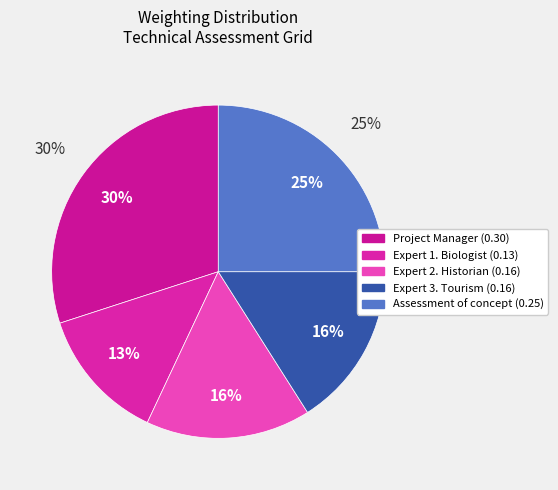

To the nearest percent, what is the average slice percentage?

20%